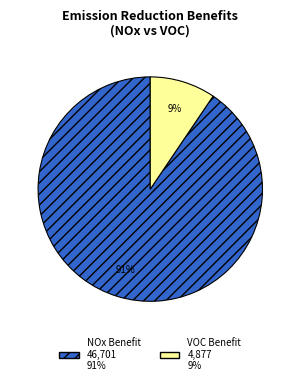

Does any single category account for the majority?

Yes